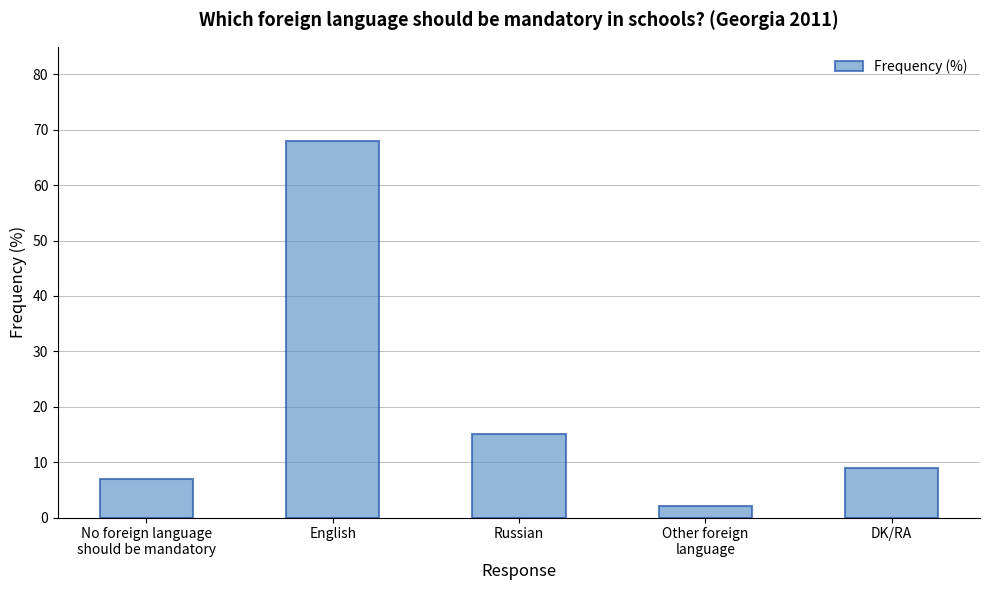

Reading left to right, what are all the values shown in this chart?

7	68	15	2	9